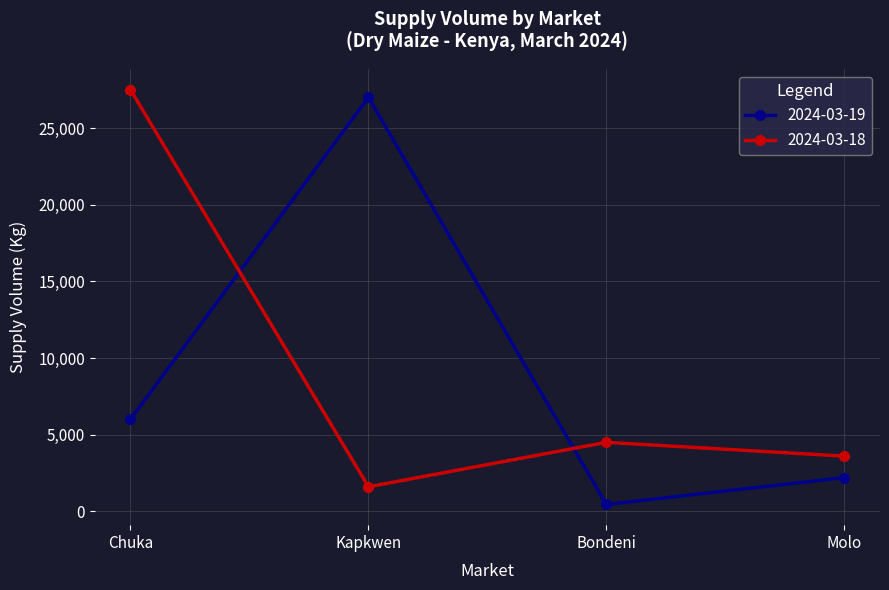

Rank the series at Molo from highest to lowest value.

2024-03-18, 2024-03-19